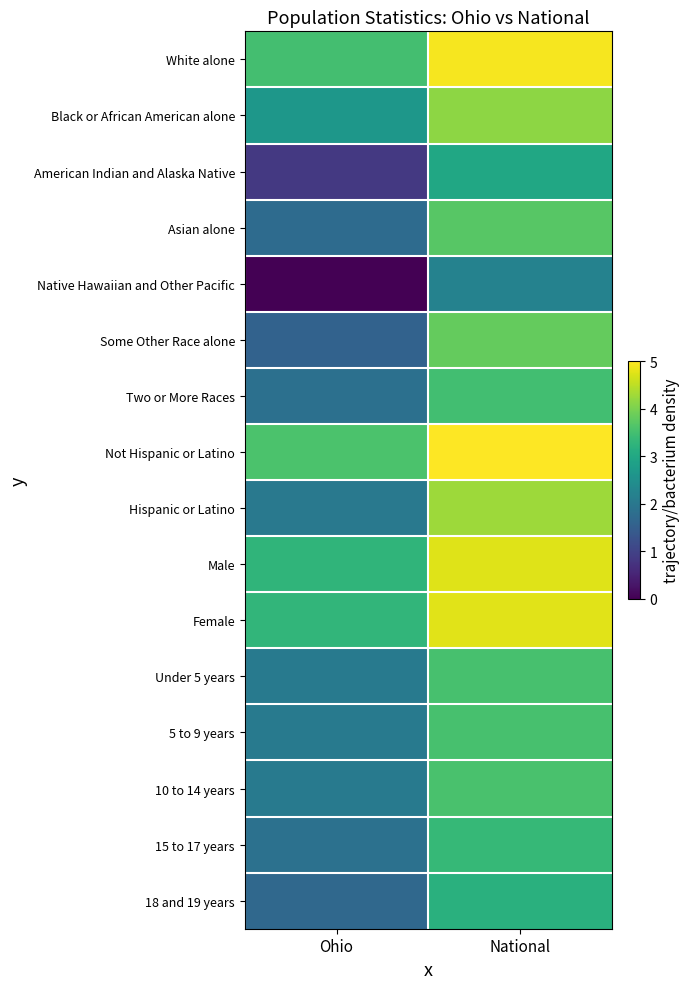

Rank the series by their maximum value, from lowest to highest.

Native Hawaiian and Other Pacific, American Indian and Alaska Native, 18 and 19 years, 15 to 17 years, Two or More Races, Under 5 years, 5 to 9 years, 10 to 14 years, Asian alone, Some Other Race alone, Black or African American alone, Hispanic or Latino, Male, Female, White alone, Not Hispanic or Latino